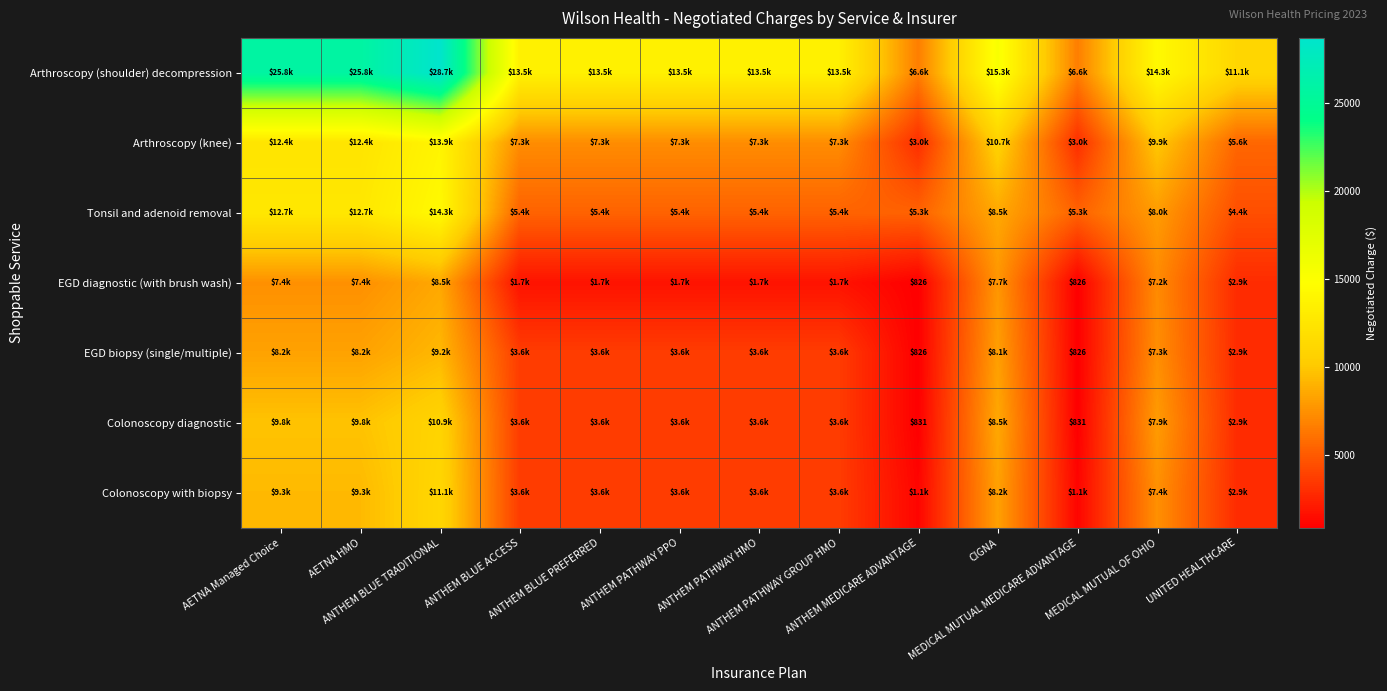

At UNITED HEALTHCARE, list the series in order from smallest to largest.

EGD diagnostic (with brush wash), EGD biopsy (single/multiple), Colonoscopy diagnostic, Colonoscopy with biopsy, Tonsil and adenoid removal, Arthroscopy (knee), Arthroscopy (shoulder) decompression